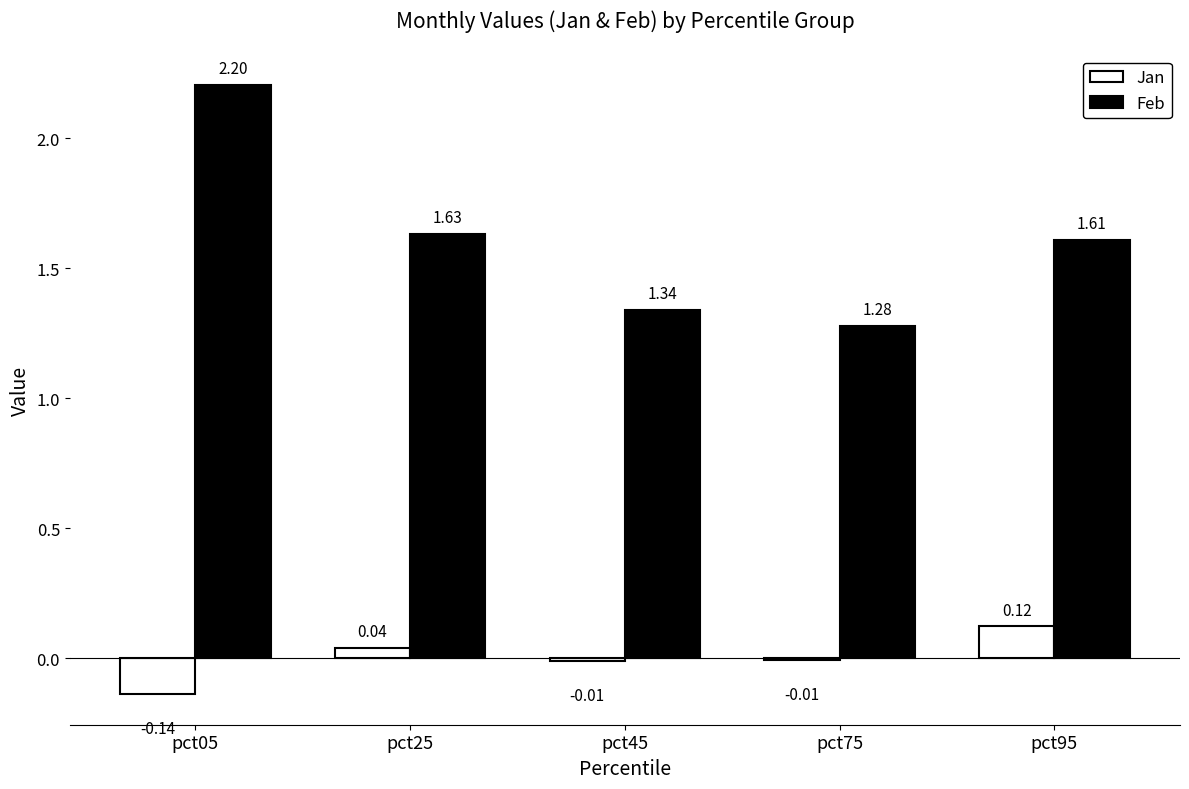

What are all the series names shown in the legend?

Jan, Feb